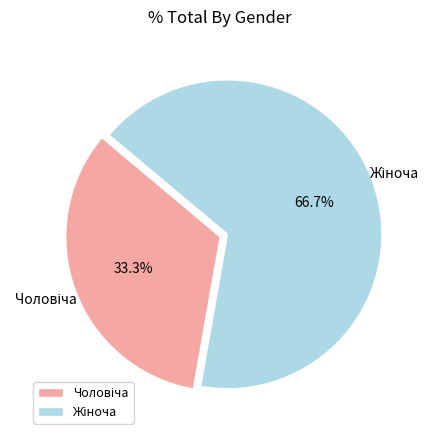

Is there any slice that represents more than half of the pie?

Yes